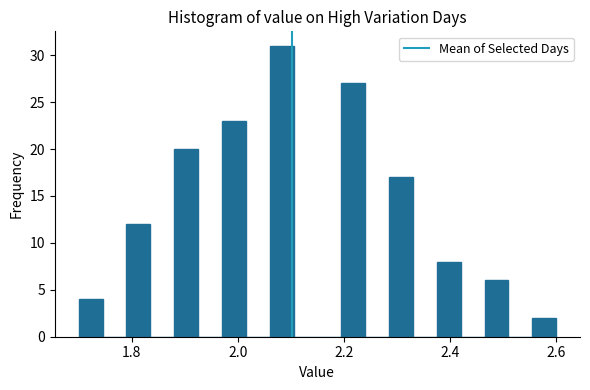

Read against the x-axis, roughly where is the centre of the tallest bar?

2.08